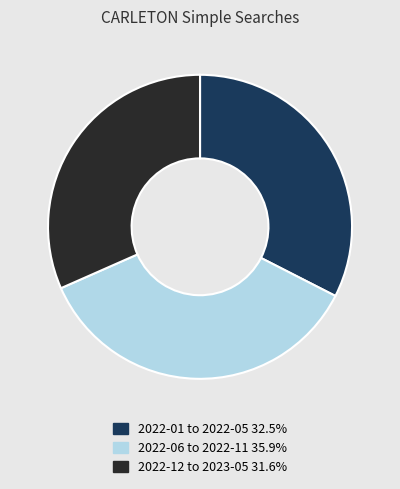

Is there a majority slice in this chart?

No